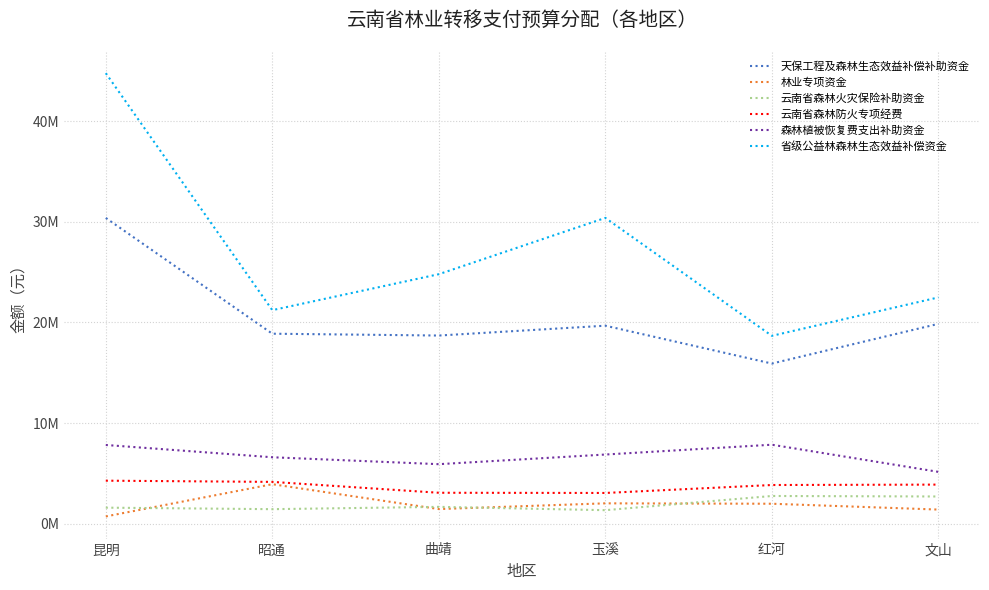

The value of 森林植被恢复费支出补助资金 at 文山 is 8006294. True or false?

False